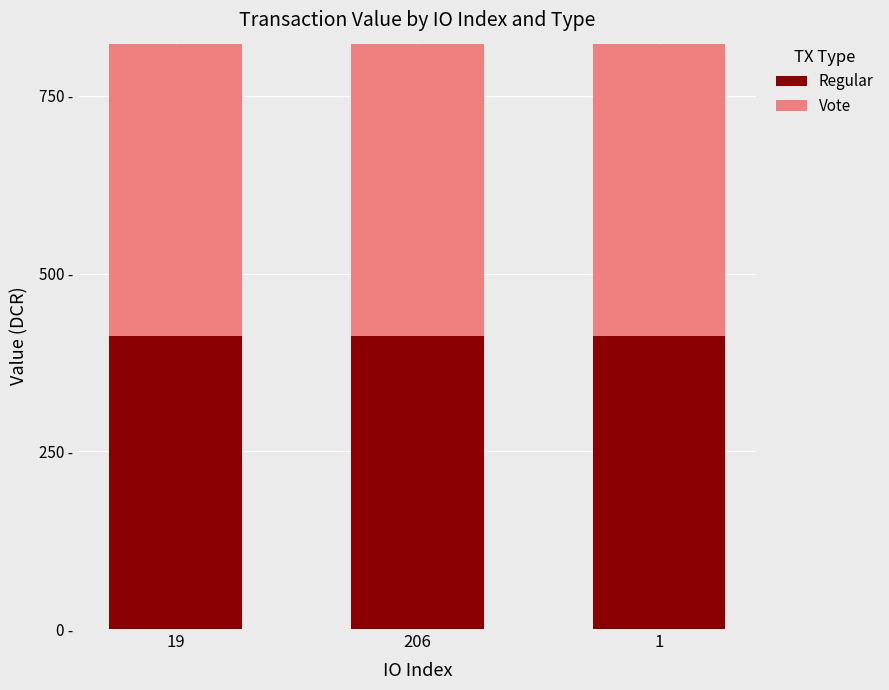

What are all the series names shown in the legend?

Regular, Vote